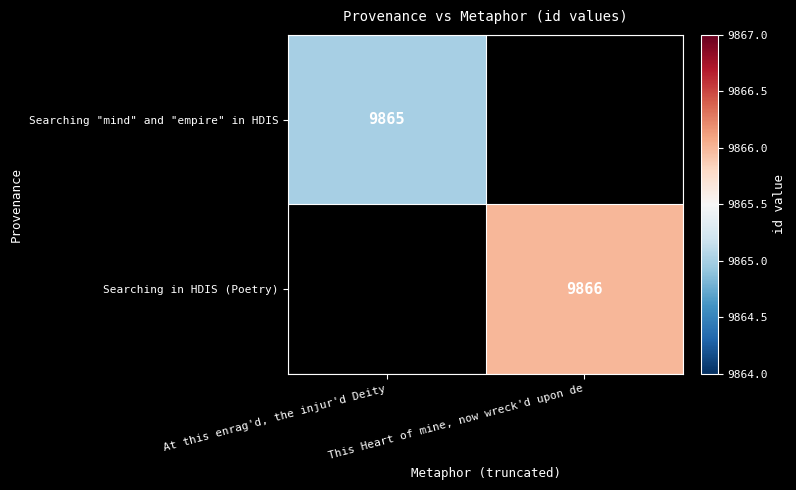

Is it true that Searching "mind" and "empire" in HDIS equals 9865 at At this enrag'd, the injur'd Deity?

True